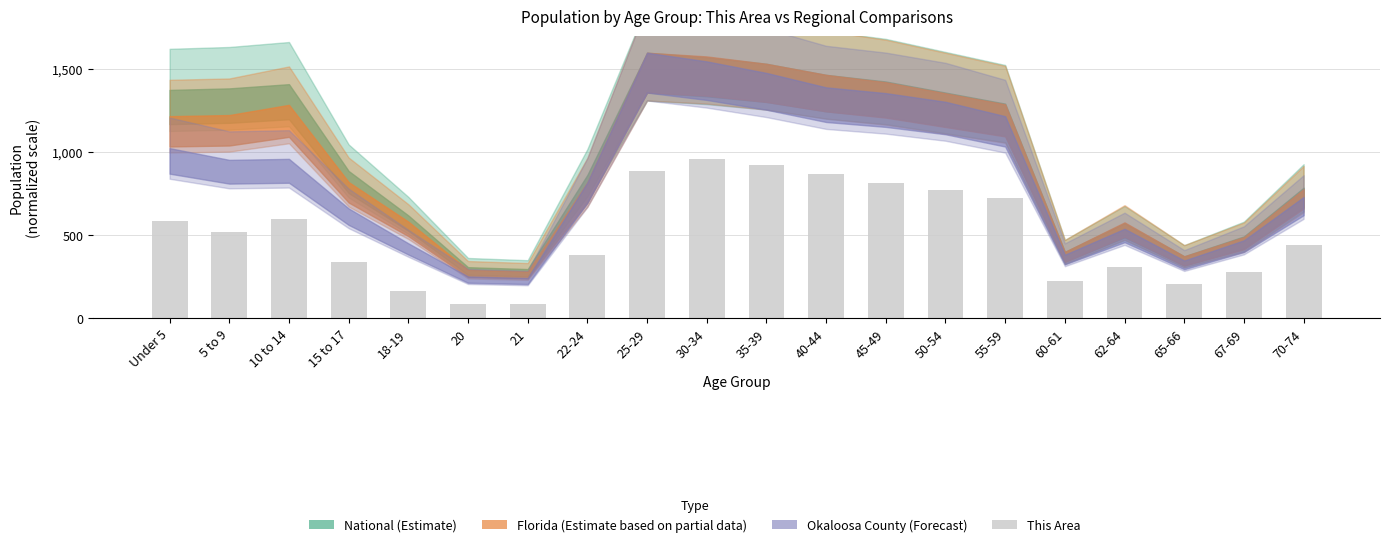

What is the difference between the values at 15 to 17 and 67-69?

59.1